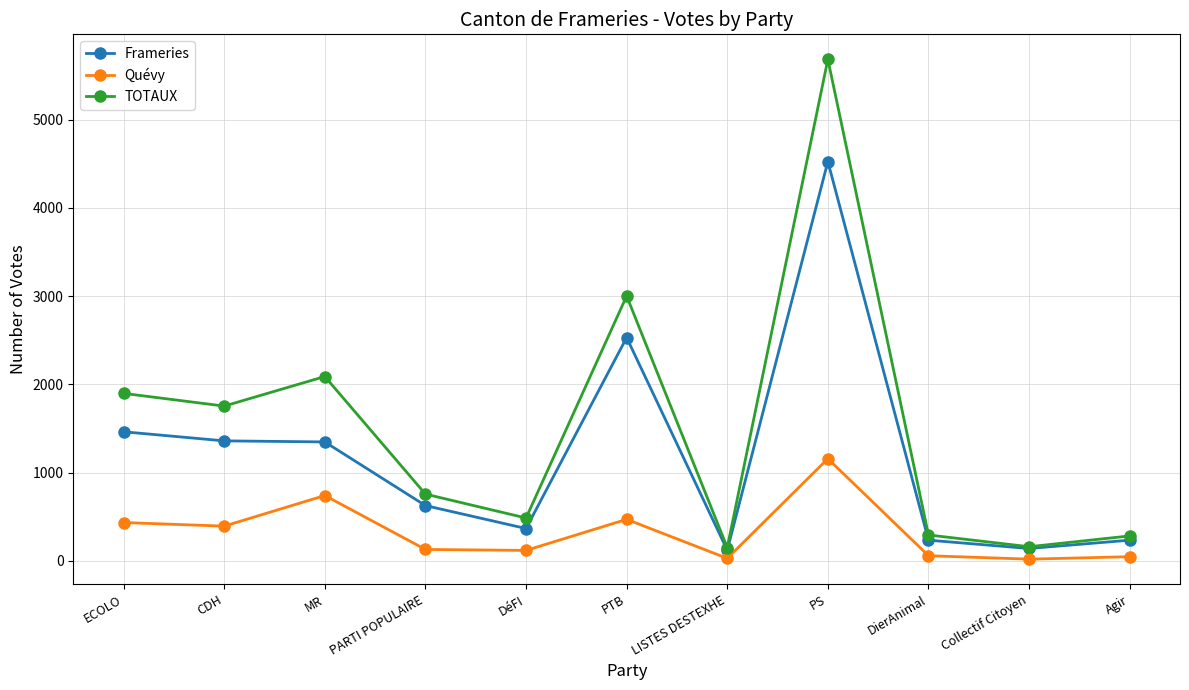

The Quévy series shows 1158 at PS. True or false?

True